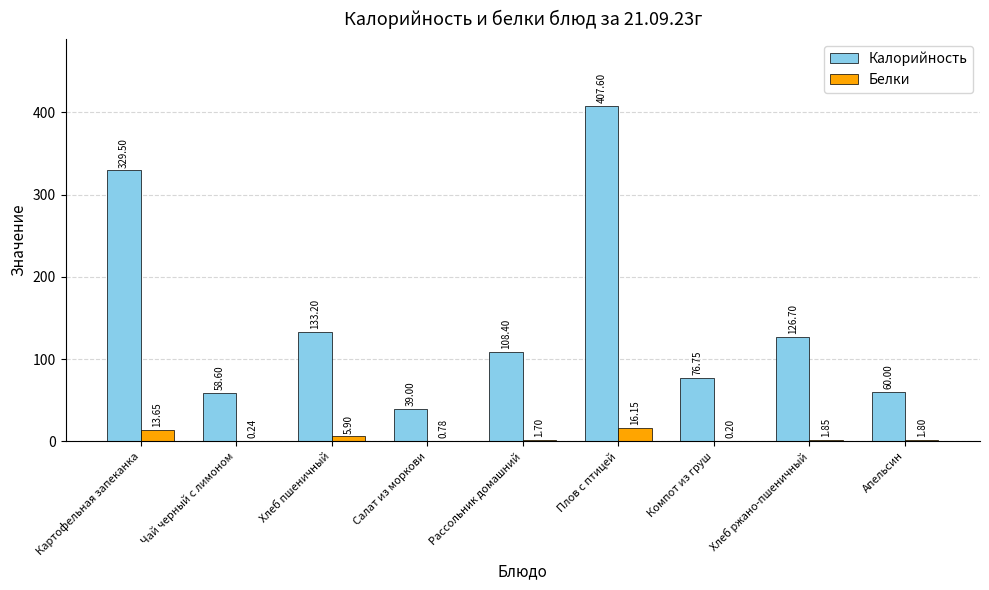

Which series has the largest total across all categories?

Калорийность